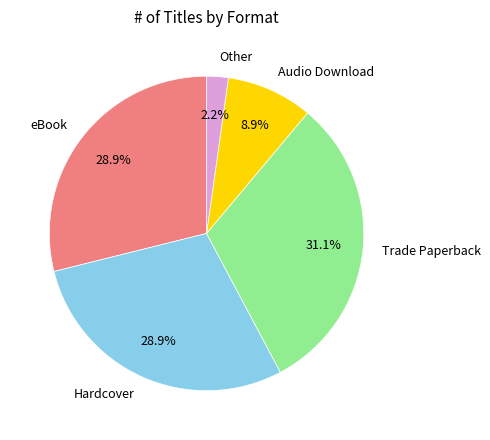

Between Audio Download and Trade Paperback, which is larger?

Trade Paperback